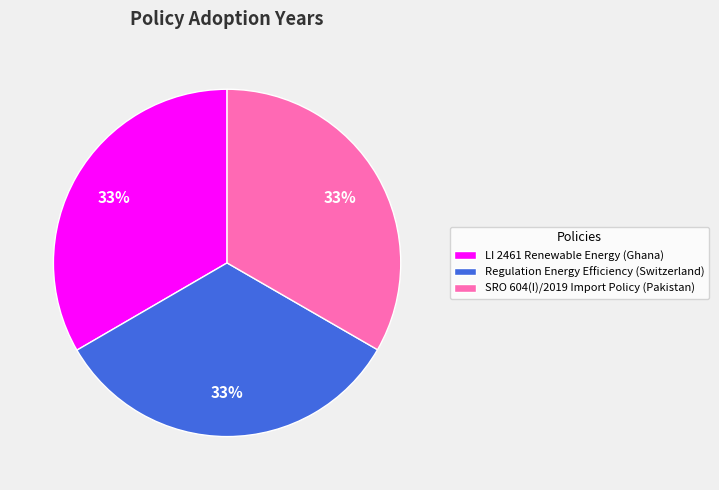

To the nearest percent, what is the combined percentage of Regulation Energy Efficiency (Switzerland) and SRO 604(I)/2019 Import Policy (Pakistan)?

67%